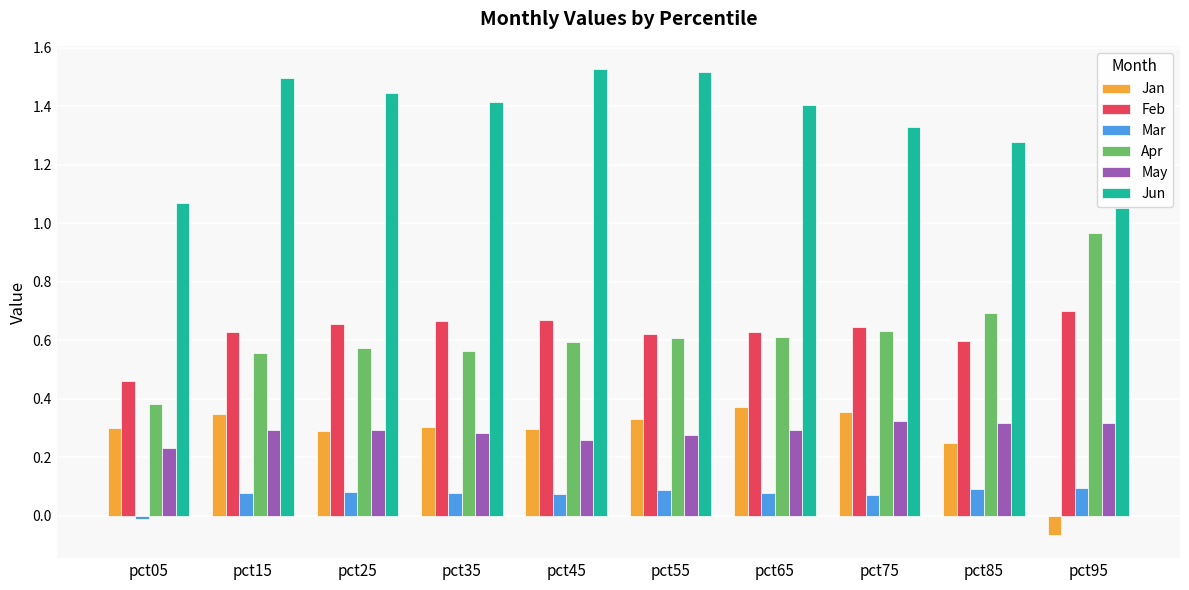

Between pct05 and pct45, which series saw the biggest shift?

Jun